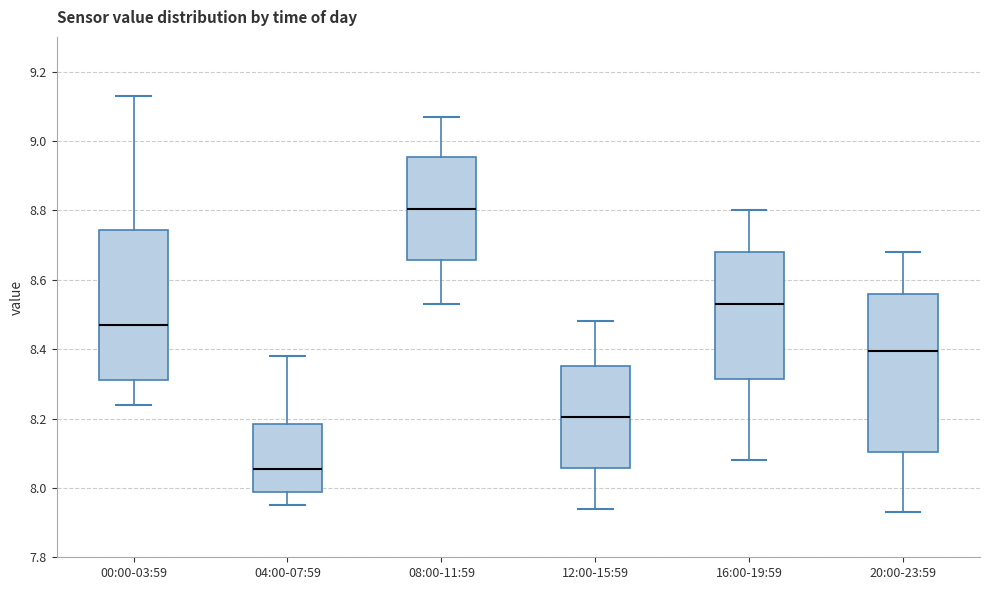

Reading left to right, transcribe this box plot: for each box, give where its median line is, the range the box spans, and where its two whiskers end, as read against the y-axis. The values are not printed on the chart, so give them approximately, as read against the axis.

00:00-03:59: median 8.48, box 8.32 to 8.74, whiskers 8.24 to 9.14
04:00-07:59: median 8.06, box 7.98 to 8.18, whiskers 7.96 to 8.38
08:00-11:59: median 8.80, box 8.66 to 8.96, whiskers 8.54 to 9.08
12:00-15:59: median 8.20, box 8.06 to 8.36, whiskers 7.94 to 8.48
16:00-19:59: median 8.54, box 8.32 to 8.68, whiskers 8.08 to 8.80
20:00-23:59: median 8.40, box 8.10 to 8.56, whiskers 7.94 to 8.68